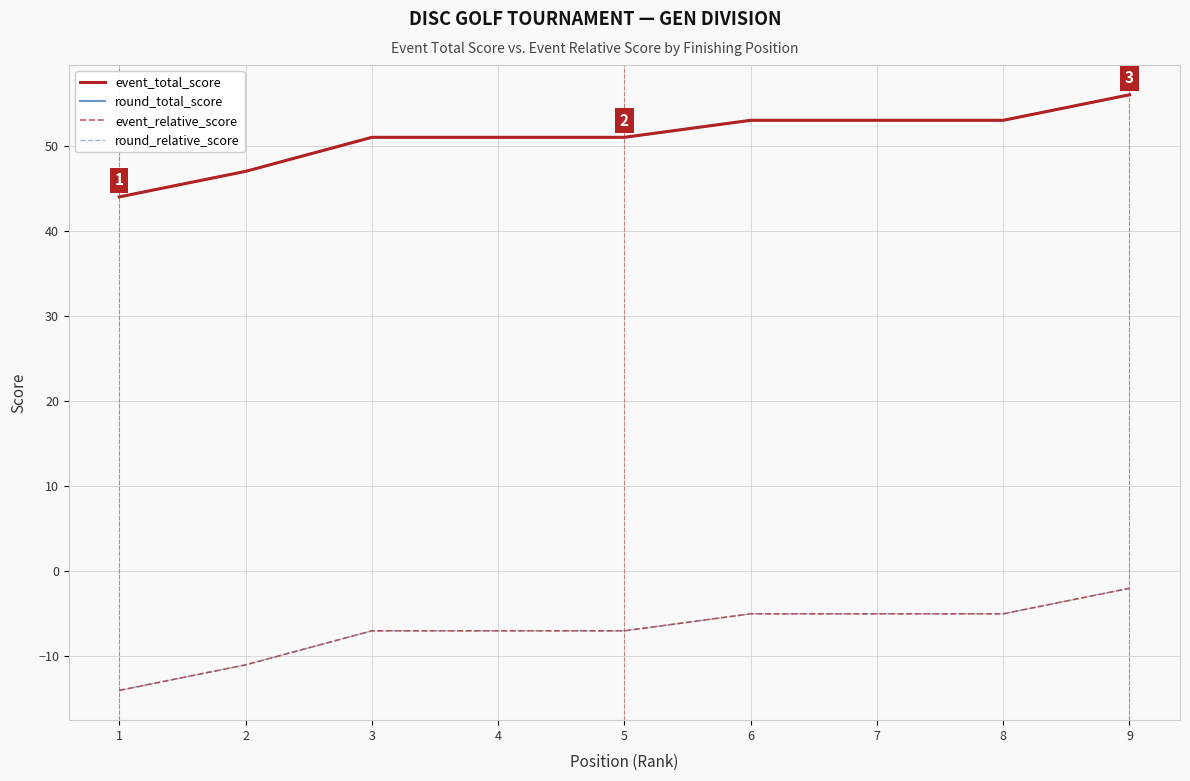

True or false: event_total_score and event_relative_score intersect in this chart.

False